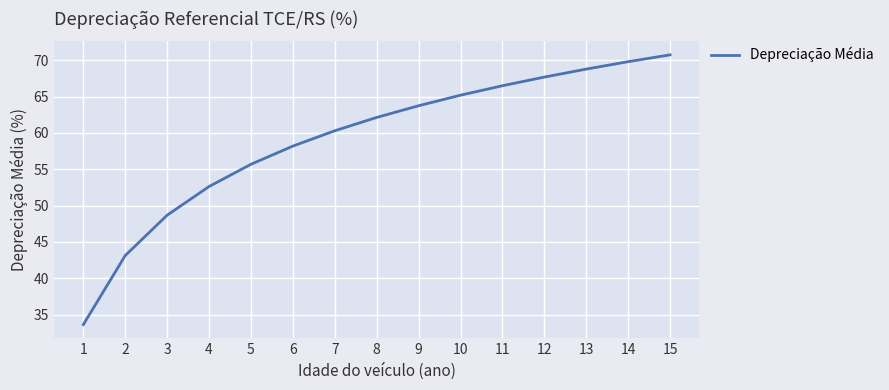

List the labels in order of value, largest first.

15, 14, 13, 12, 11, 10, 9, 8, 7, 6, 5, 4, 3, 2, 1